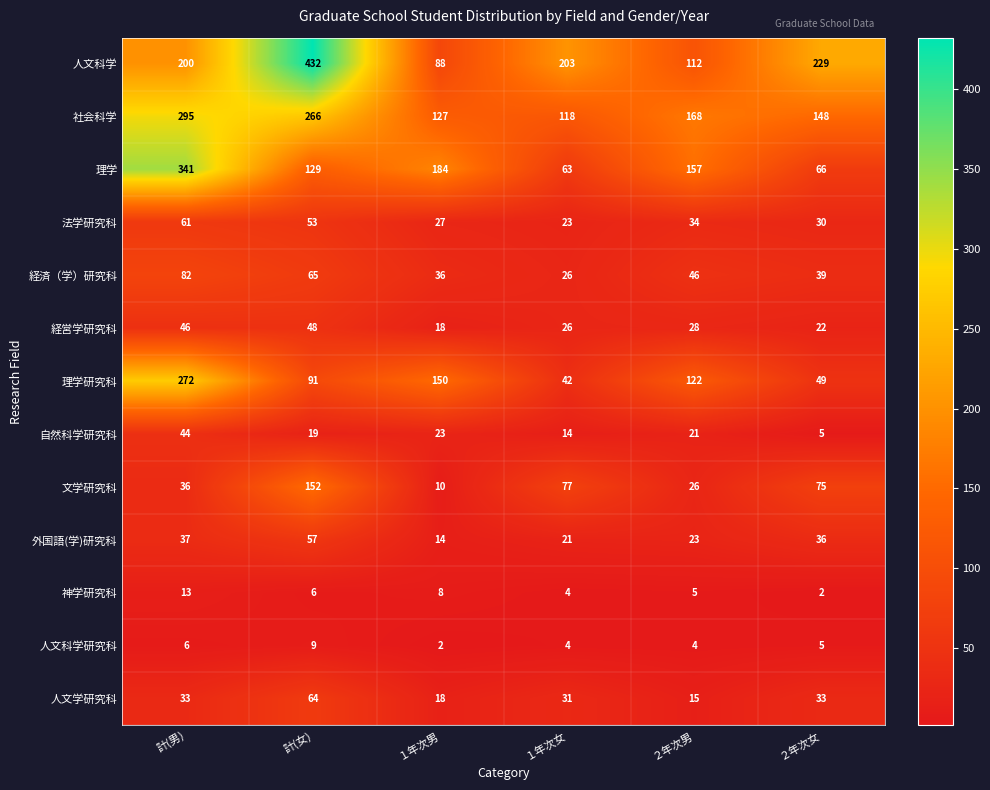

At which category is the sum across all series the highest?

計(男)